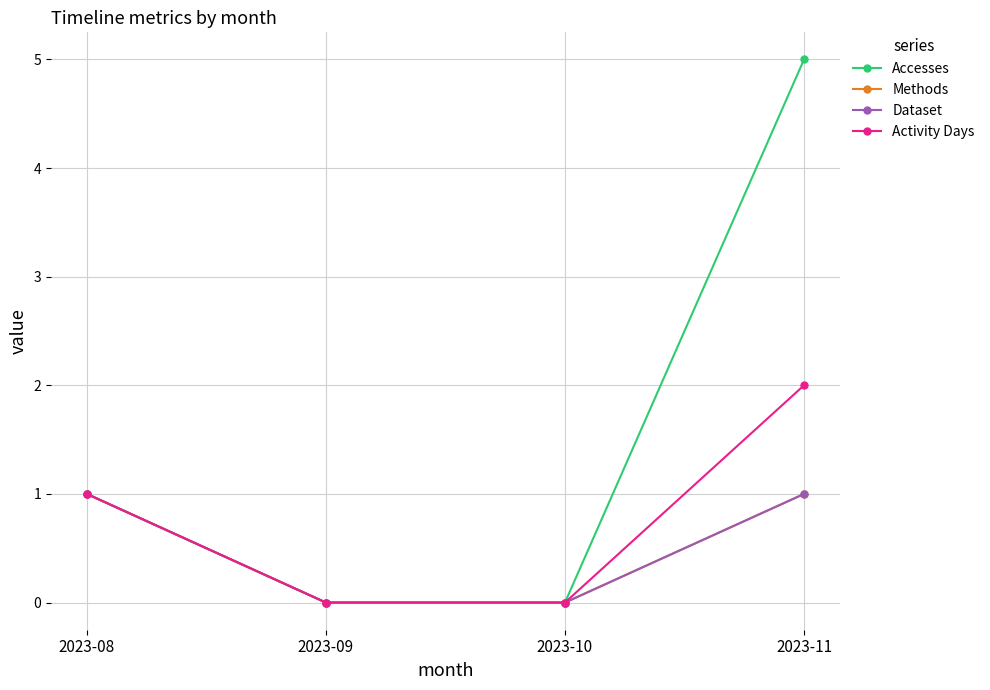

True or false: Methods and Activity Days intersect in this chart.

False